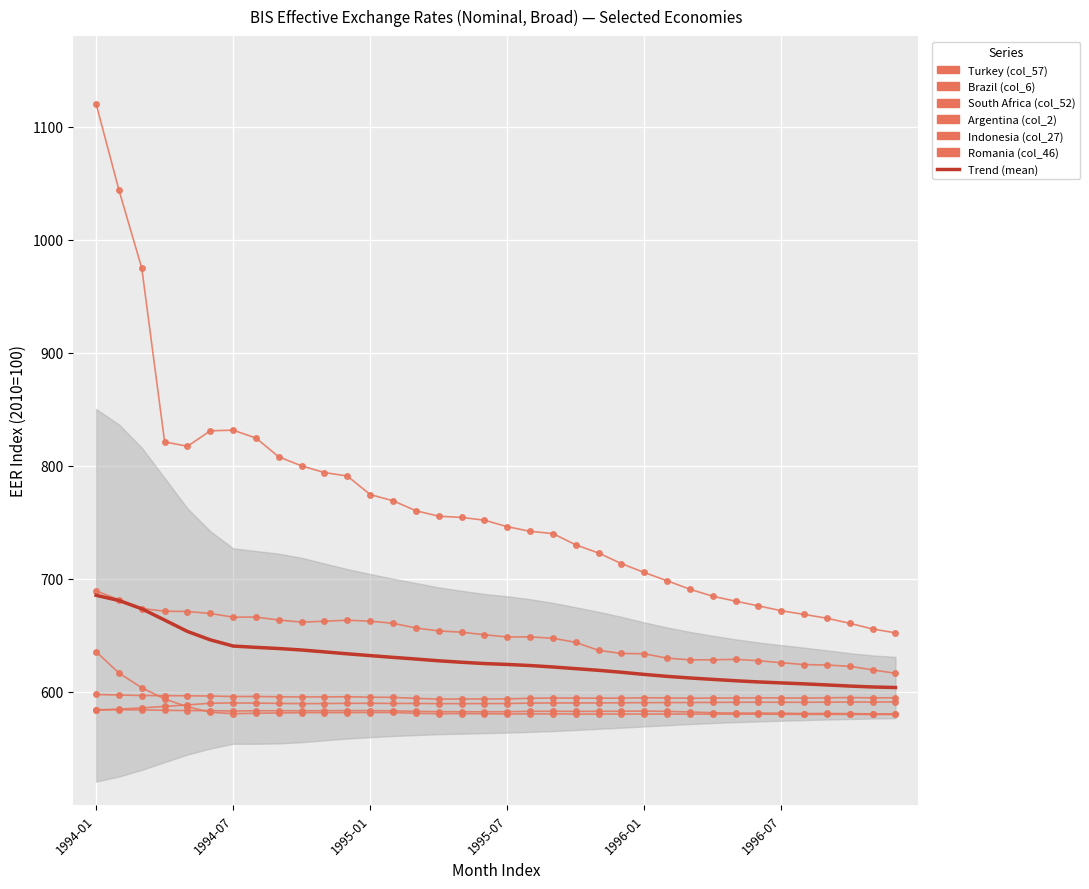

Reading left to right, extract all data points from this chart.

Turkey (col_57): 1120.0	1043.8	974.7	821.1	817.2	830.9	831.4	824.5	807.8	799.9	794.0	790.9	774.5	769.0	760.2	755.3	754.3	751.8	746.1	742.0	740.0	730.0	722.8	713.4	705.6	698.3	690.8	684.6	680.2	676.1	671.7	668.5	665.1	660.6	655.6	652.2
Brazil (col_6): 635.5	616.6	603.6	593.7	586.8	582.0	580.7	581.1	581.4	581.6	581.6	581.7	581.7	581.8	581.0	580.7	580.8	580.6	580.5	580.5	580.5	580.4	580.4	580.4	580.4	580.3	580.3	580.3	580.3	580.3	580.2	580.1	580.1	580.1	580.0	580.0
South Africa (col_52): 584.3	584.2	584.1	583.7	583.4	583.4	583.0	583.3	583.3	583.2	583.4	583.4	583.4	583.2	582.7	582.5	582.4	582.4	582.4	582.8	582.8	582.7	582.8	582.8	583.0	582.7	582.2	581.5	581.2	581.3	581.1	580.8	580.9	580.8	580.5	580.6
Argentina (col_2): 583.7	584.7	585.8	587.1	588.4	589.9	590.2	590.0	589.8	589.6	589.6	589.9	589.9	589.8	589.7	589.6	589.6	589.6	589.7	590.0	590.2	590.1	590.2	590.3	590.5	590.5	590.6	590.7	590.8	590.8	590.8	590.8	590.9	591.0	591.0	591.1
Indonesia (col_27): 597.7	597.2	596.8	596.6	596.5	596.3	595.9	595.9	595.6	595.5	595.5	595.7	595.3	595.1	594.2	593.6	593.7	593.7	593.8	594.3	594.6	594.5	594.4	594.5	594.7	594.6	594.4	594.5	594.5	594.7	594.6	594.4	594.7	594.9	594.7	594.8
Romania (col_46): 689.3	681.5	673.6	671.4	671.0	669.4	666.1	666.1	663.5	661.6	662.5	663.4	662.5	660.7	656.5	653.9	652.8	650.5	648.6	648.6	647.4	643.8	636.7	634.0	633.7	629.8	628.3	628.4	628.7	627.6	625.8	624.1	623.7	622.6	619.4	616.4